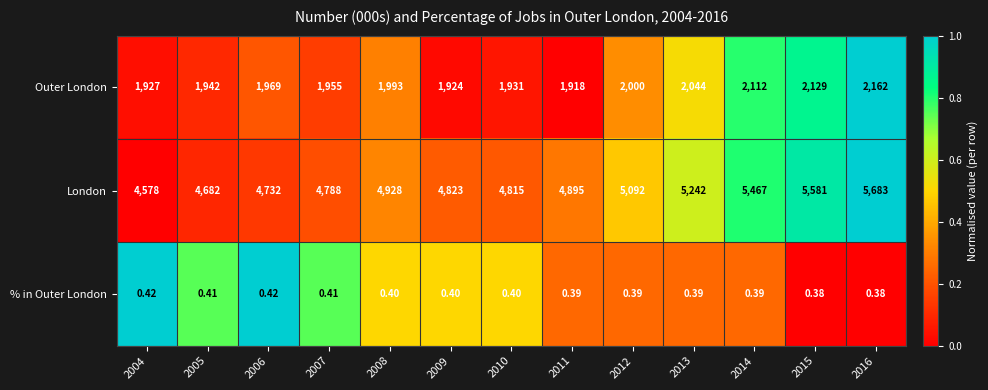

Between 2005 and 2011, which series saw the biggest shift?

London